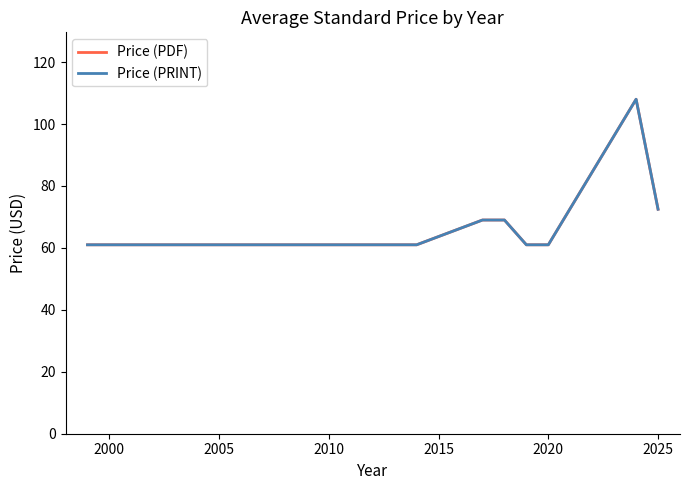

In Price (PDF), how many points are higher than both neighbors (excluding endpoints)?

1